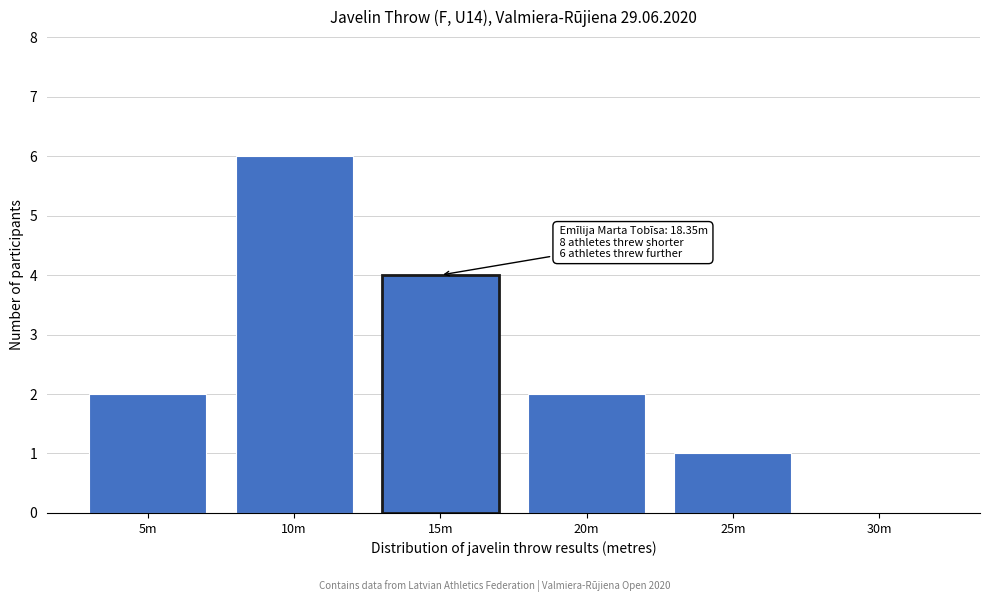

Reading right to left, list all the values displayed in this chart.

30m=0	25m=1	20m=2	15m=4	10m=6	5m=2